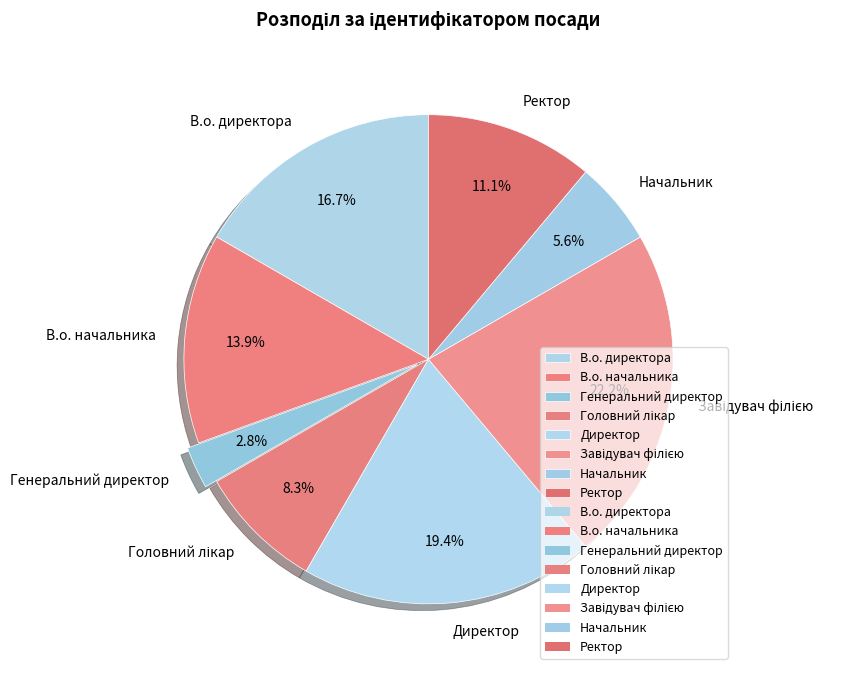

Does Ректор represent more than half of the total?

No